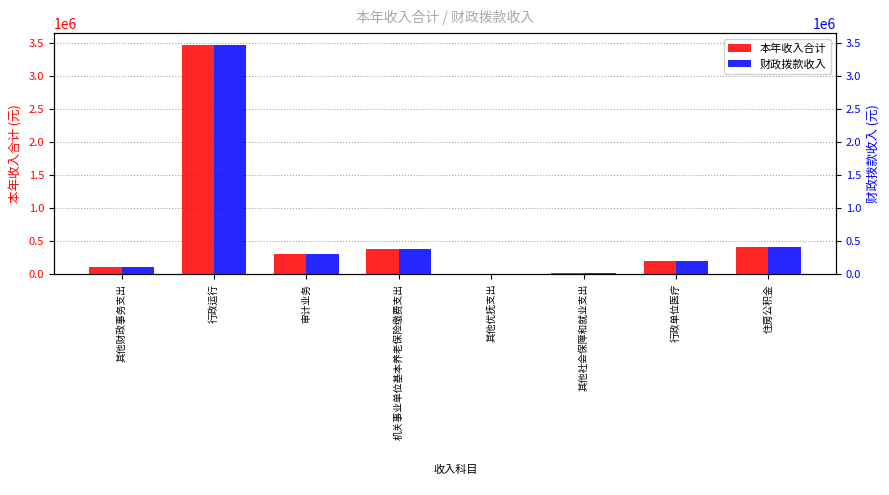

True or false: 本年收入合计 has a value of 221191.9 at 机关事业单位基本养老保险缴费支出.

False